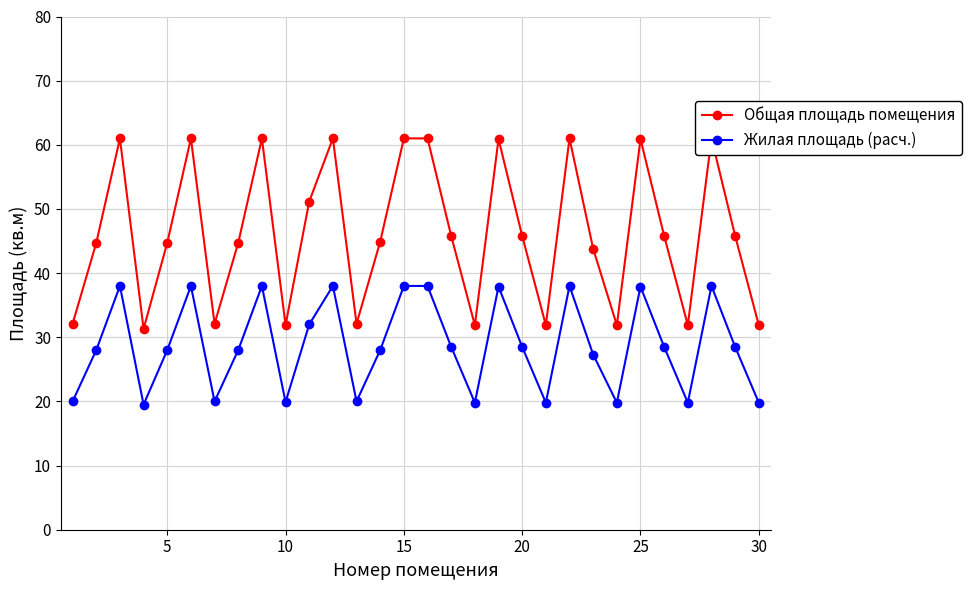

The Жилая площадь (расч.) series shows 11.6 at 10. True or false?

False